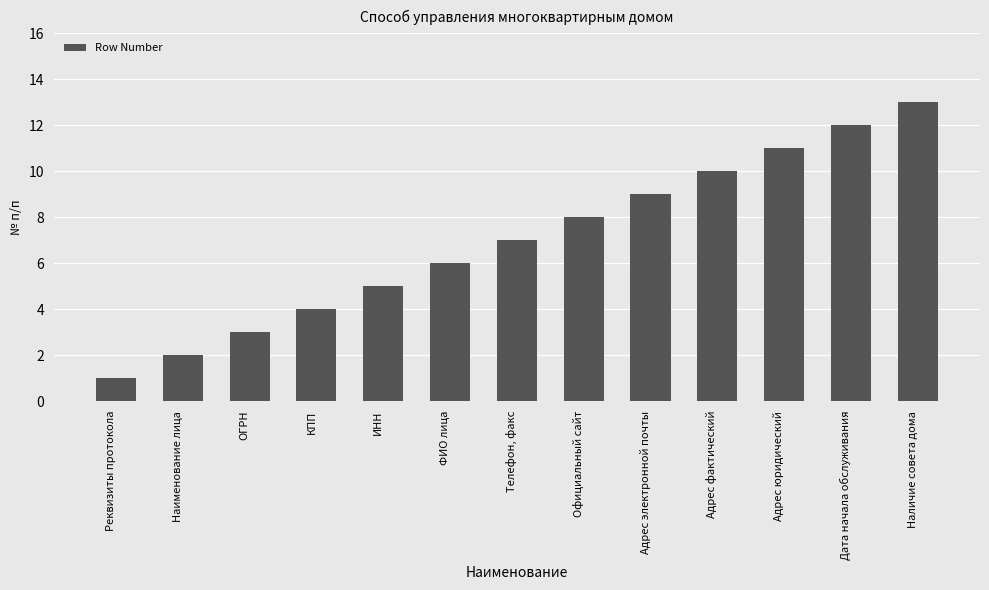

Are the bars grouped side by side (vs. stacked)?

No